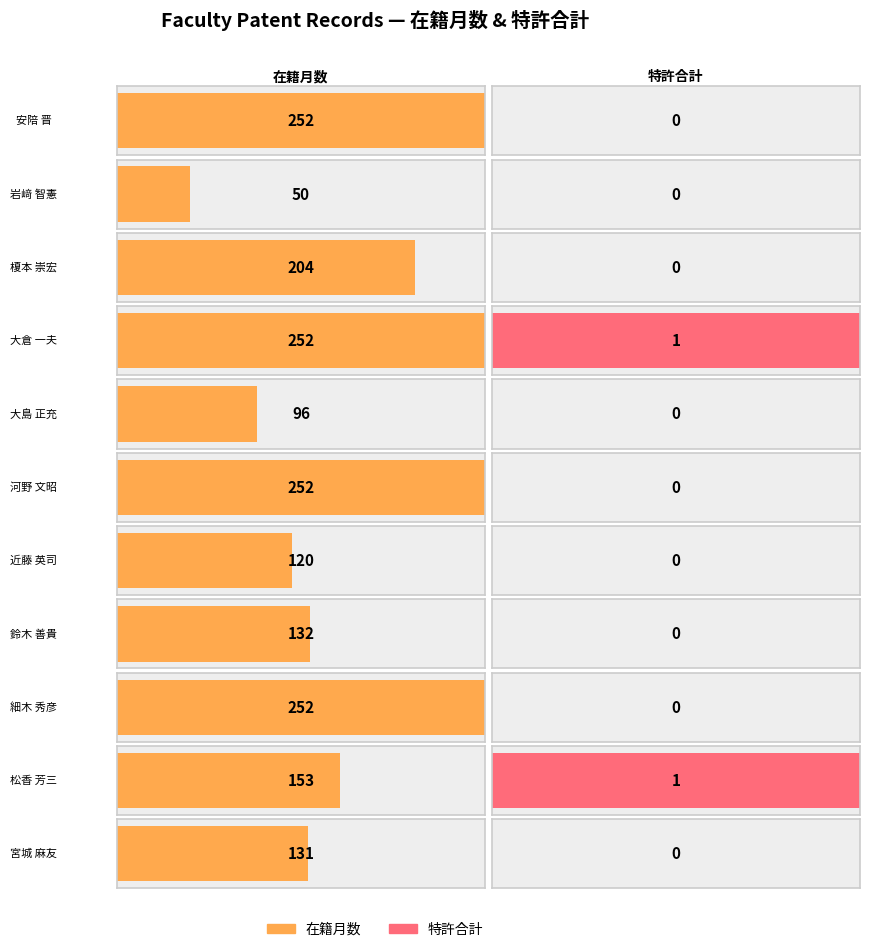

Is it true that 在籍月数 equals 252 at 河野 文昭?

True